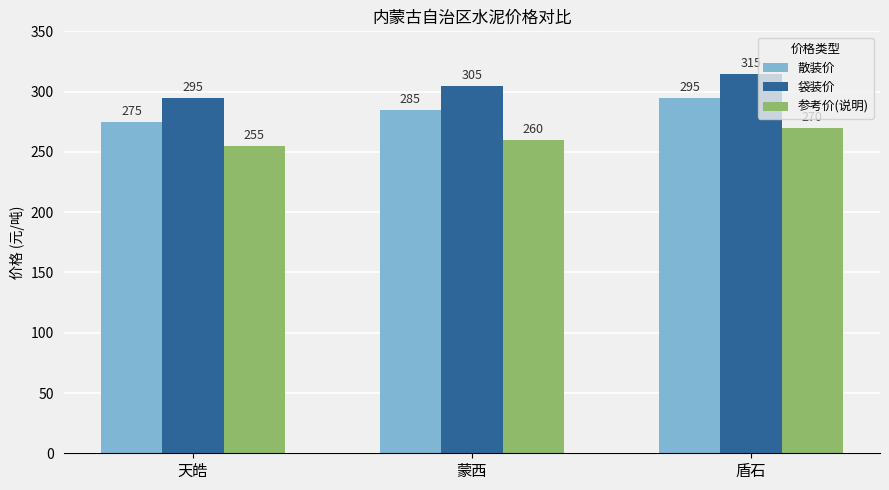

List the series in order of their overall mean, highest first.

袋装价, 散装价, 参考价(说明)